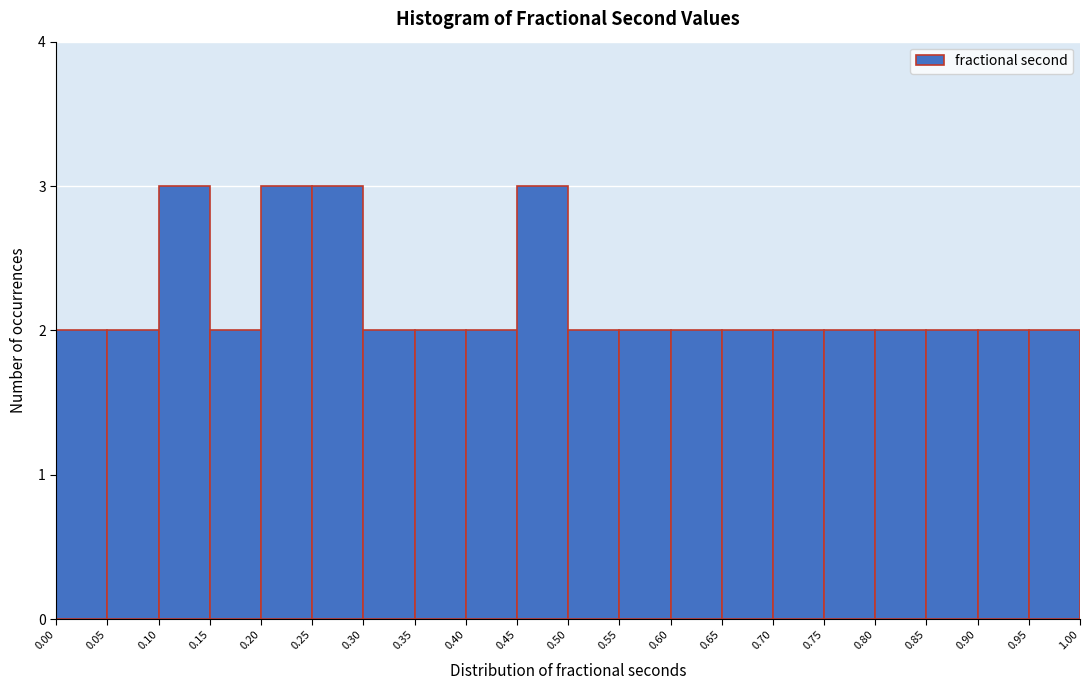

Reading left to right, list every bar in this chart as the range it spans on the x-axis followed by its height. The values are not printed on the chart, so give them approximately, as read against the axis.

0.00 to 0.05: 2
0.05 to 0.10: 2
0.10 to 0.15: 3
0.15 to 0.20: 2
0.20 to 0.25: 3
0.25 to 0.30: 3
0.30 to 0.35: 2
0.35 to 0.40: 2
0.40 to 0.45: 2
0.45 to 0.50: 3
0.50 to 0.55: 2
0.55 to 0.60: 2
0.60 to 0.65: 2
0.65 to 0.70: 2
0.70 to 0.75: 2
0.75 to 0.80: 2
0.80 to 0.85: 2
0.85 to 0.90: 2
0.90 to 0.95: 2
0.95 to 1.00: 2